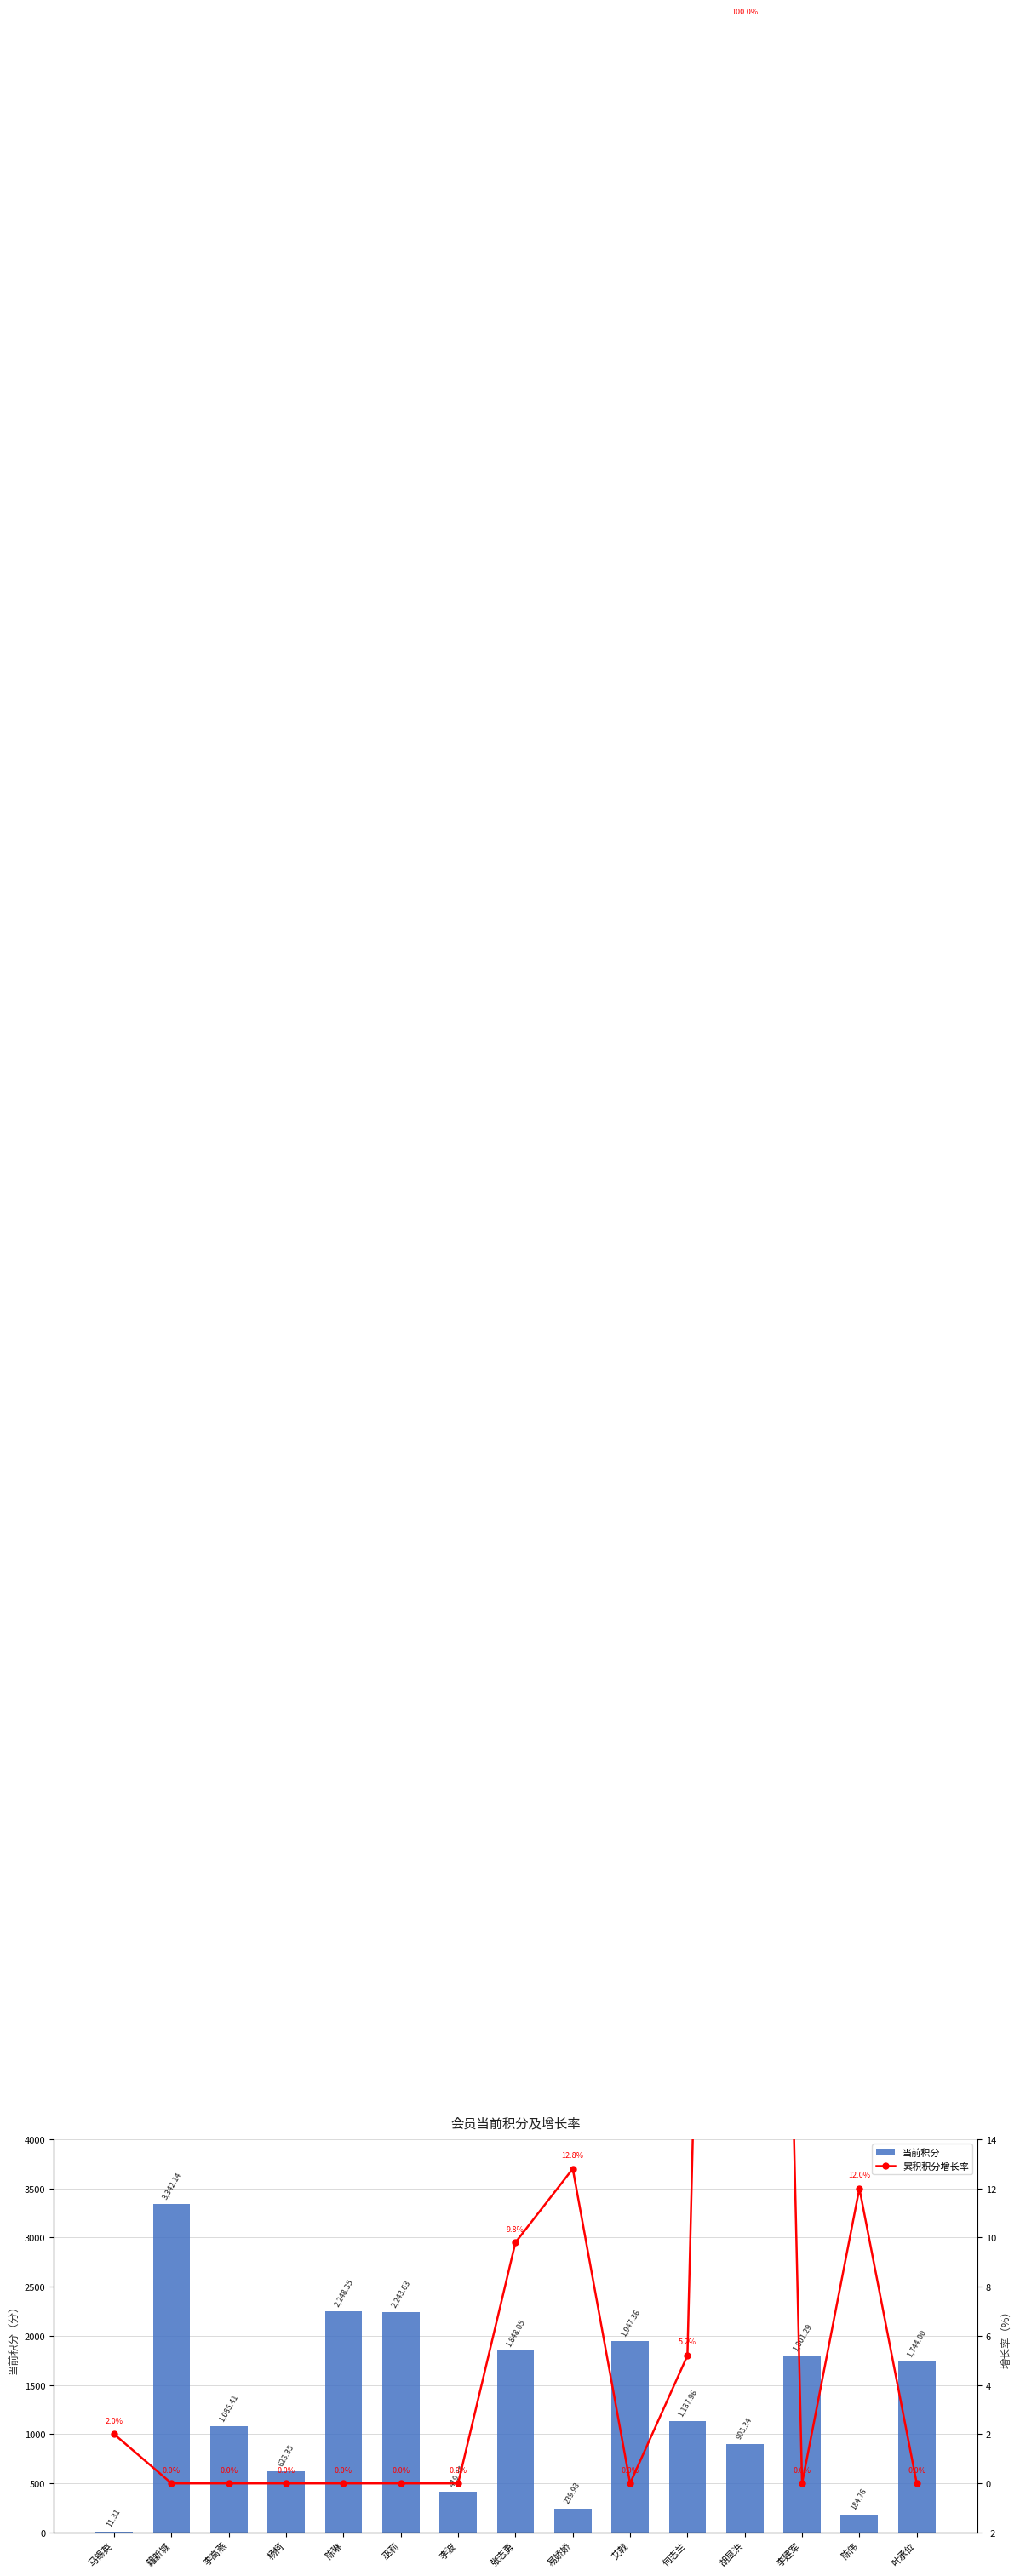

How many positive values does the 累积积分增长率 series have?

6